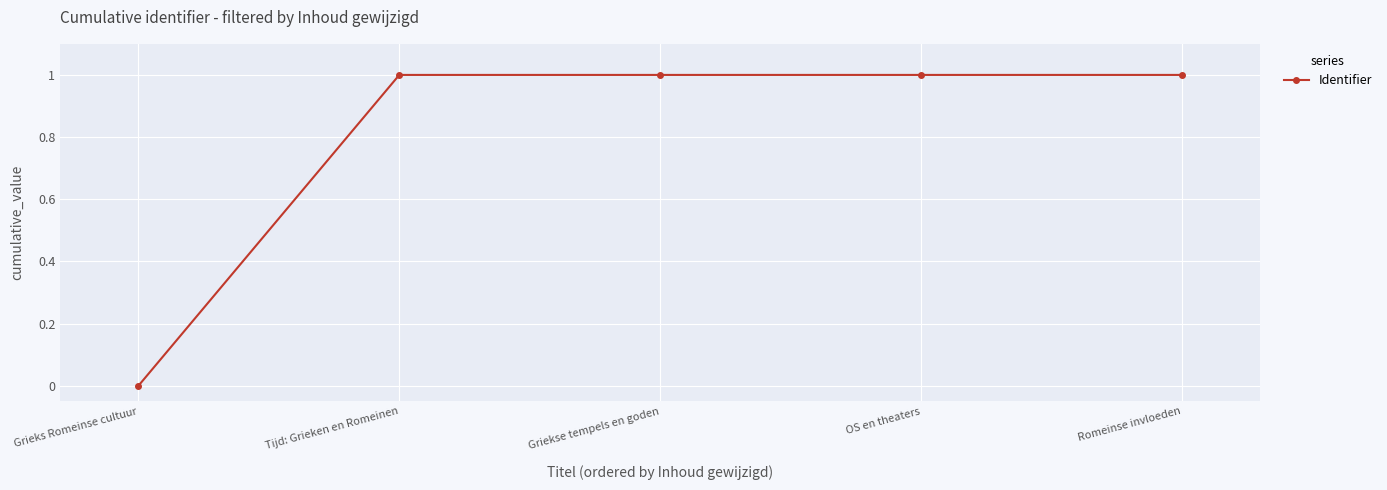

Reading right to left, extract all data points from this chart.

1.0	1.0	1.0	1.0	0.0